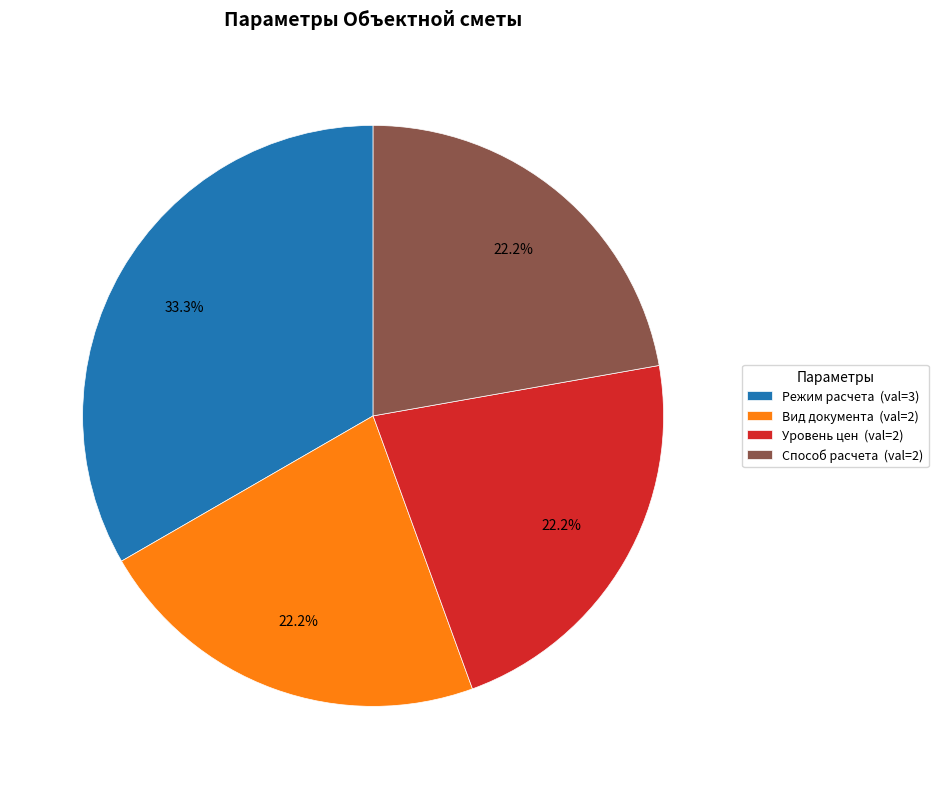

How many slices are in this pie chart?

4